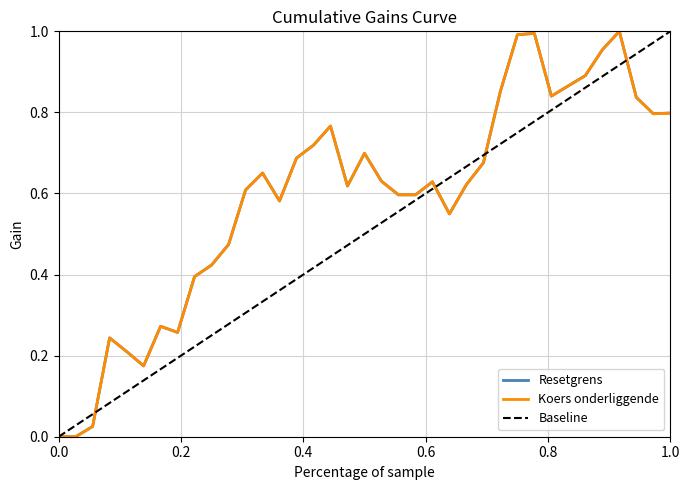

What is the average value of the Resetgrens series?

0.6